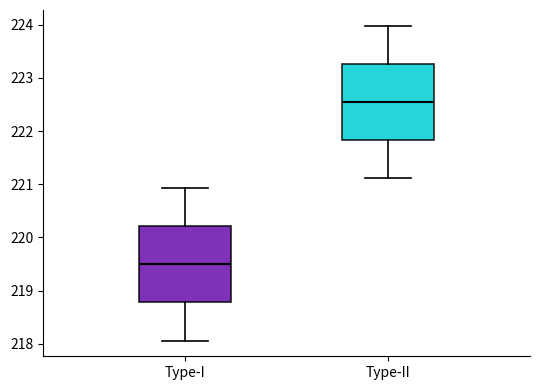

Reading left to right, transcribe this box plot: for each box, give where its median line is, the range the box spans, and where its two whiskers end, as read against the y-axis. The values are not printed on the chart, so give them approximately, as read against the axis.

Type-I: median 219.5, box 218.8 to 220.2, whiskers 218.1 to 220.9
Type-II: median 222.5, box 221.8 to 223.3, whiskers 221.1 to 224.0